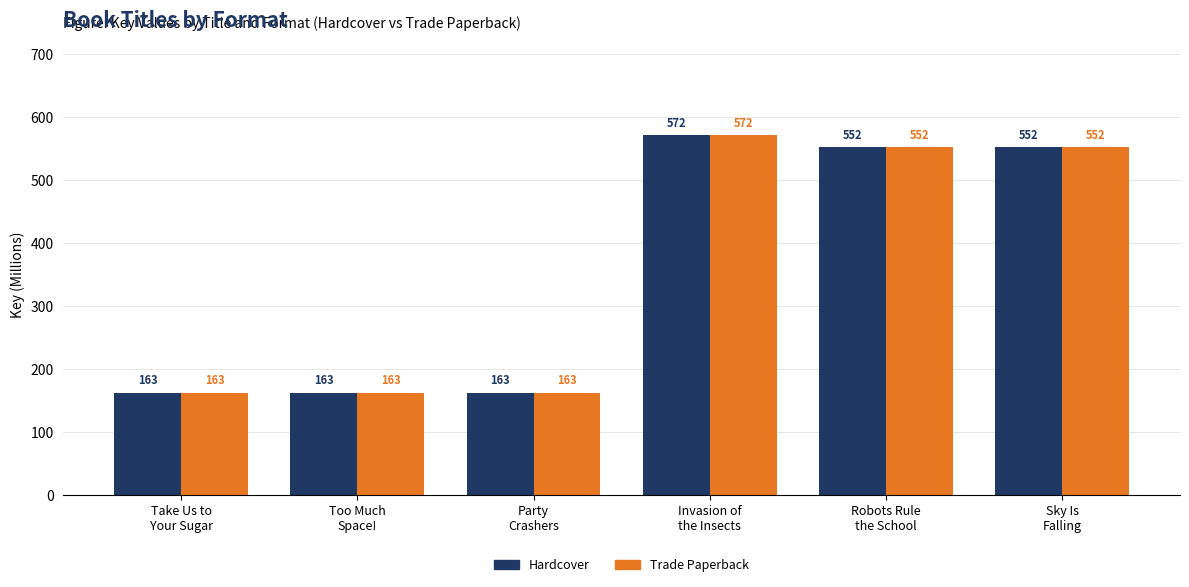

Is the value of Hardcover at Take Us to
Your Sugar greater than the value of Trade Paperback at Sky Is
Falling?

No